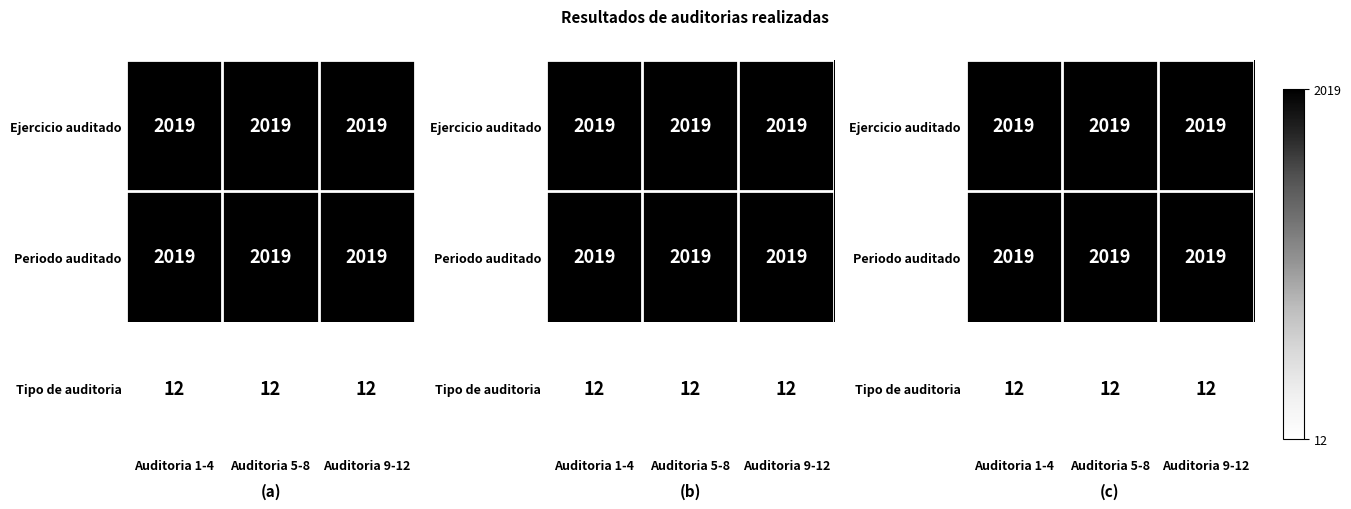

The value of Periodo auditado at Auditoria 9-12 is 2019. True or false?

True